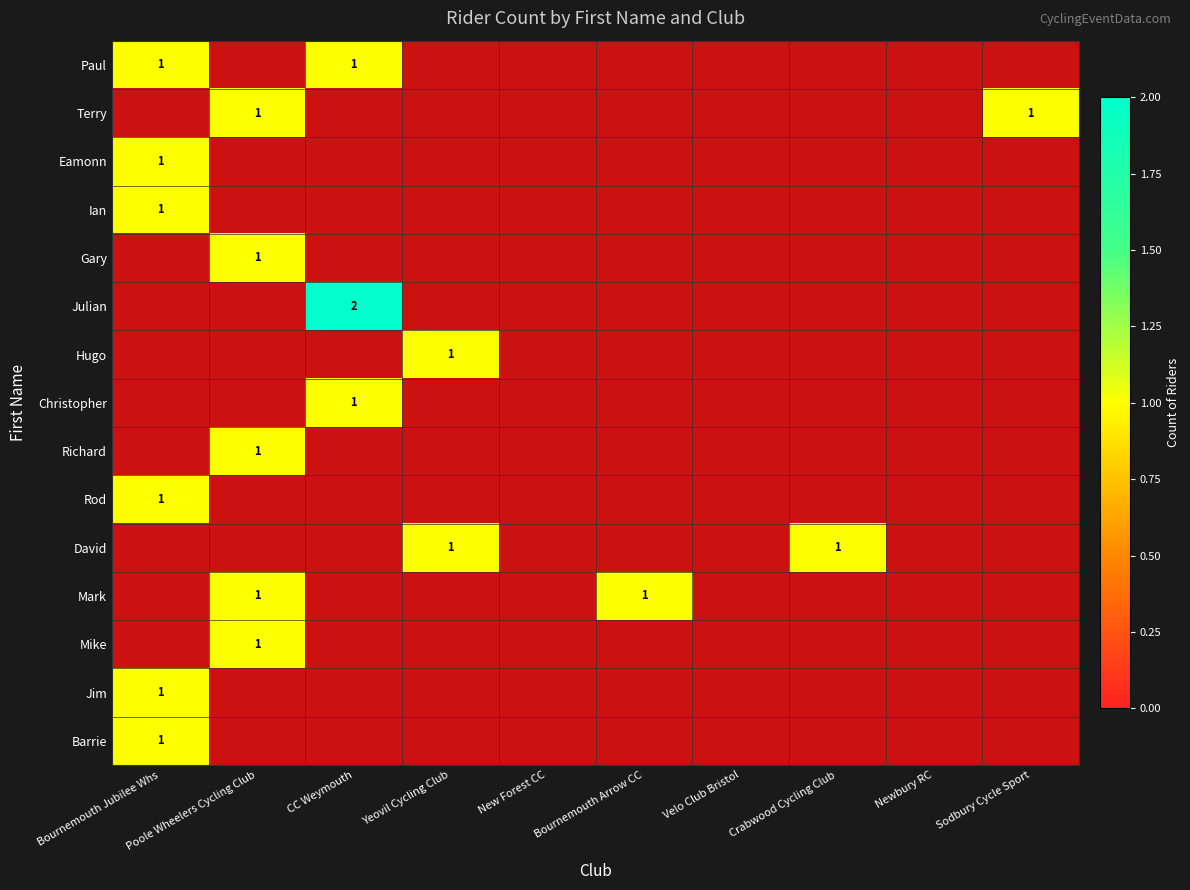

Which has a higher value, Newbury RC or Bournemouth Arrow CC?

Bournemouth Arrow CC